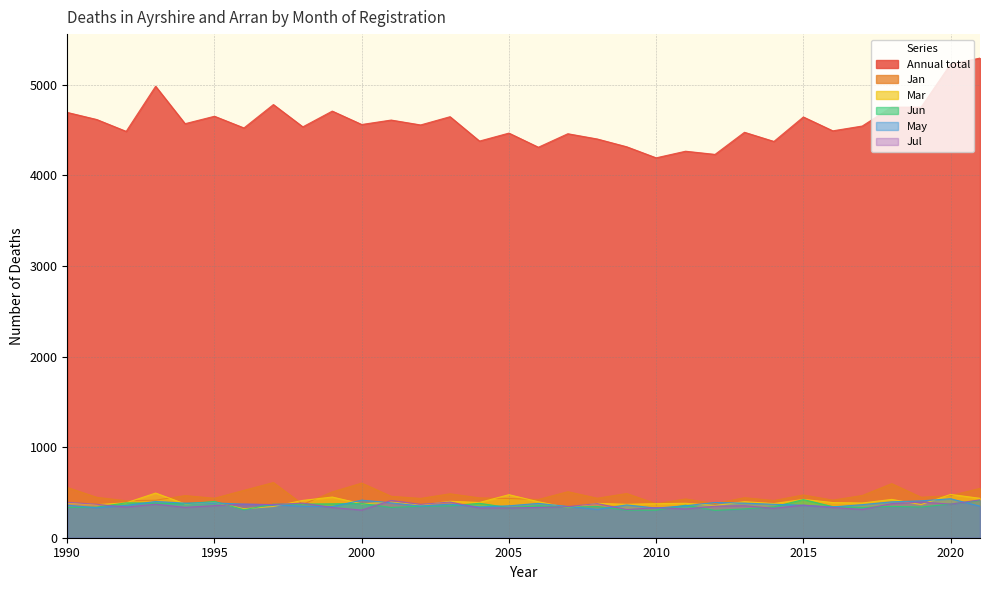

Read the Jun value at 2016.

343